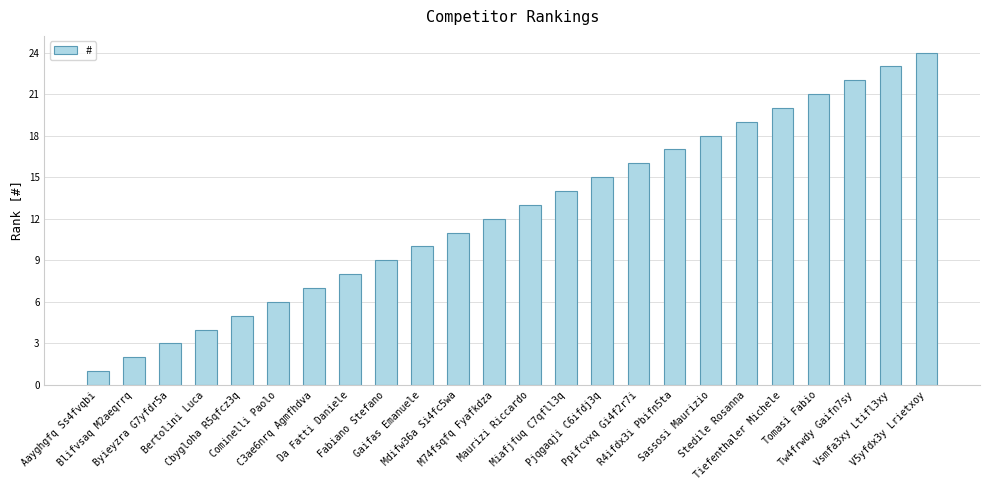

How many bars are there in total?

24